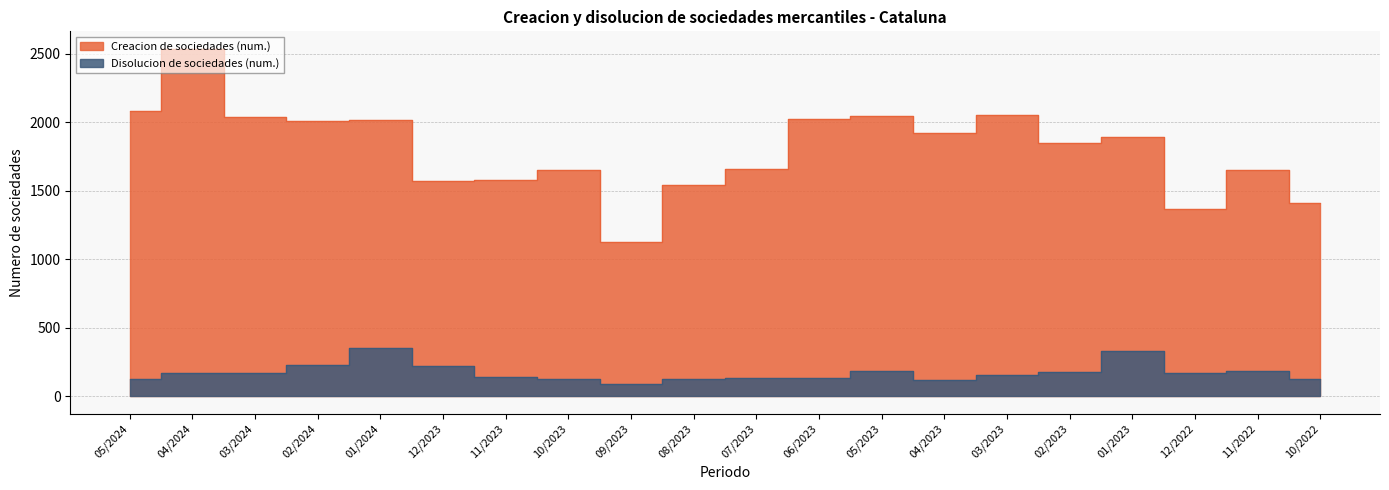

The Creacion de sociedades (num.) series shows 2040 at 03/2024. True or false?

True